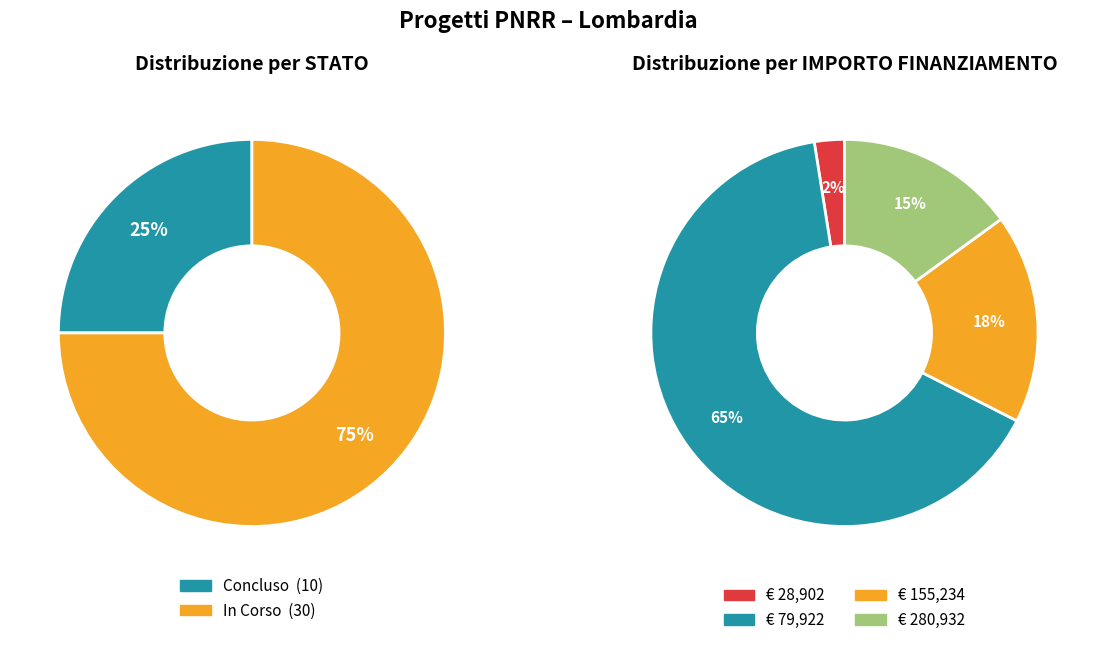

To the nearest percent, what is the average slice percentage?

25%